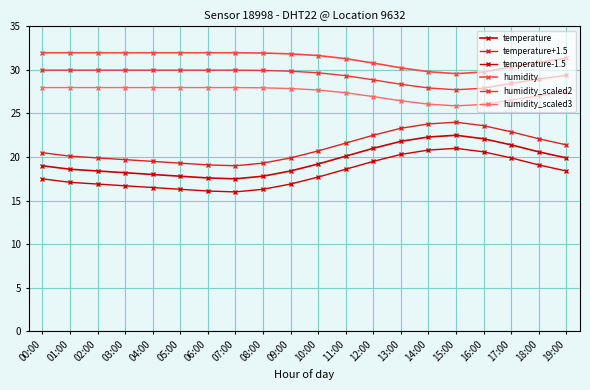

What is the difference between the maximum and minimum values in the humidity series?

2.4